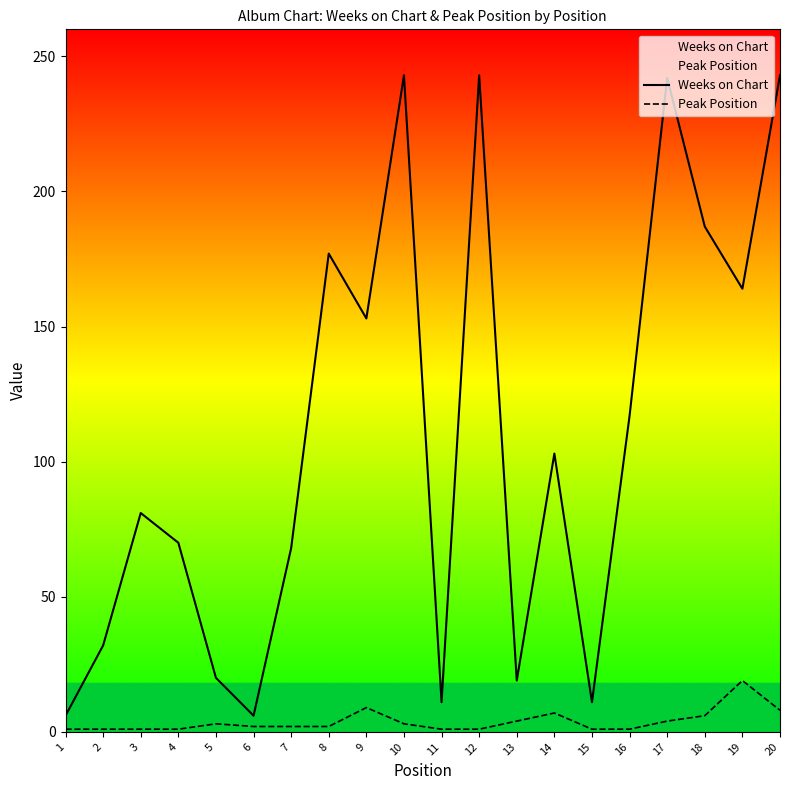

What is the total value across all series at 4?

71